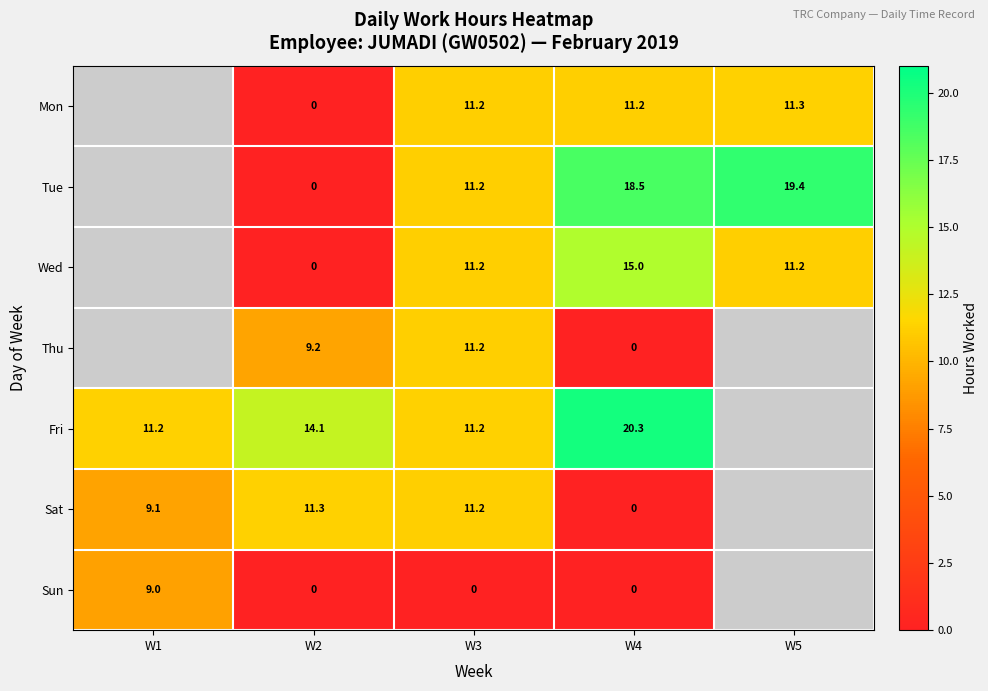

What is the difference between the highest and lowest values at W2?

14.1